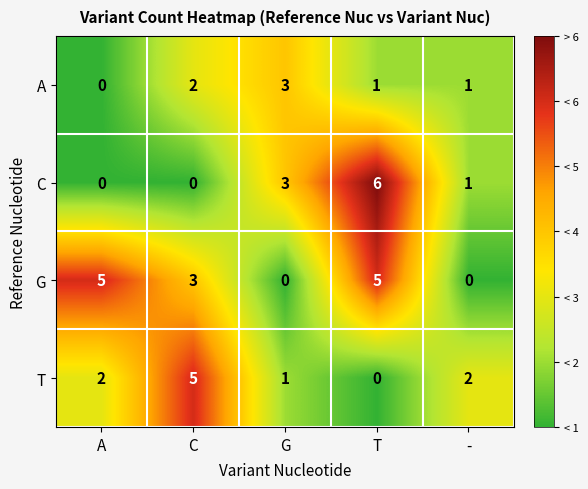

What is the highest value of the A series?

3